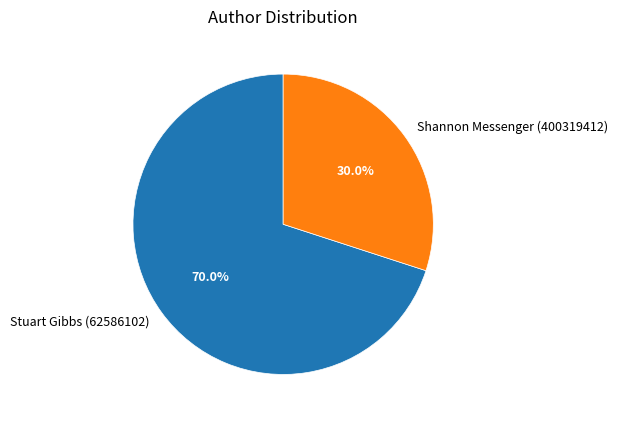

What is the ratio of the value at Stuart Gibbs (62586102) to the value at Shannon Messenger (400319412)?

2.3